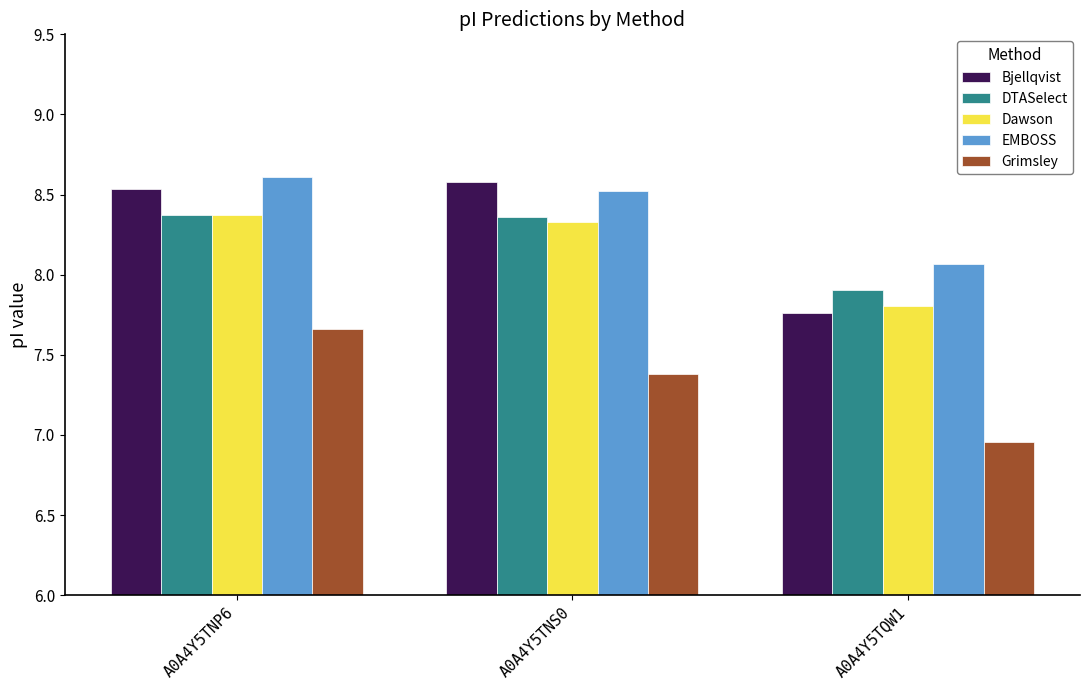

At A0A4Y5TNS0, list the series in order from largest to smallest.

Bjellqvist, EMBOSS, DTASelect, Dawson, Grimsley